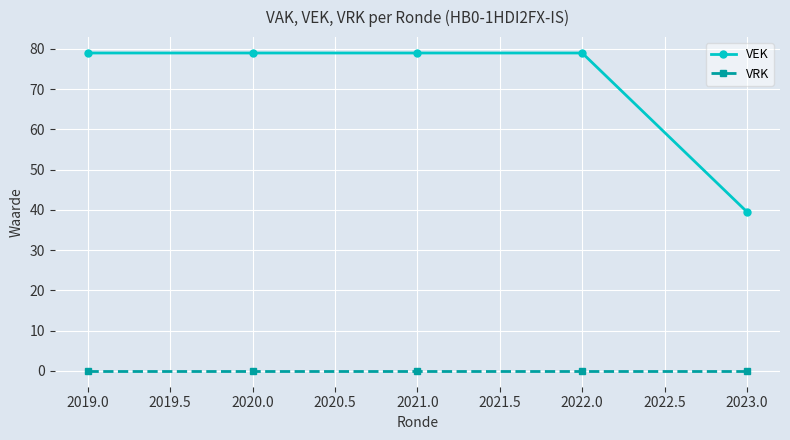

What is the total value across all series at 2021.0?

79.0